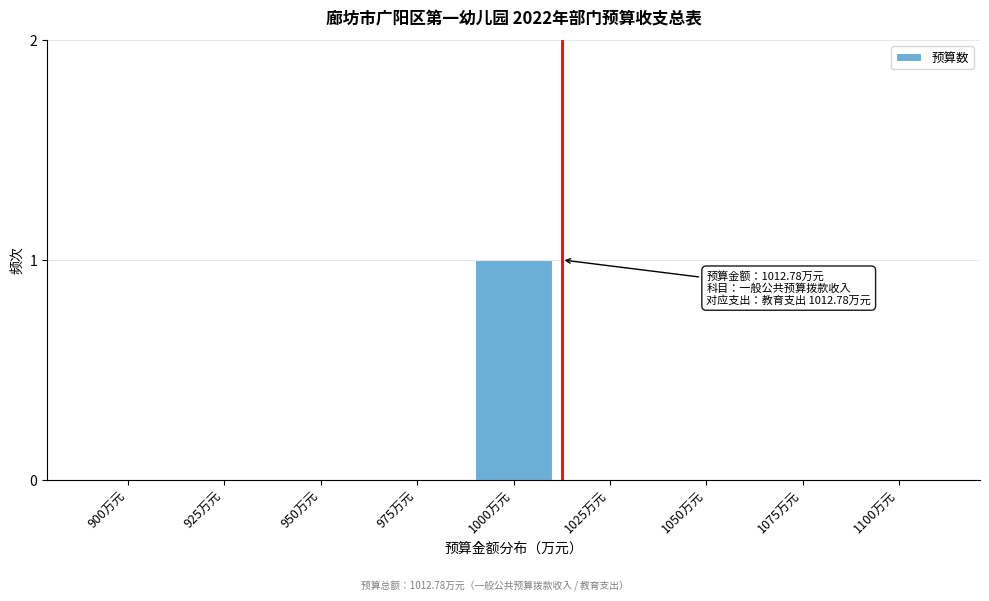

Reading left to right, extract all data points from this chart.

900万元=0	925万元=0	950万元=0	975万元=0	1000万元=1	1025万元=0	1050万元=0	1075万元=0	1100万元=0